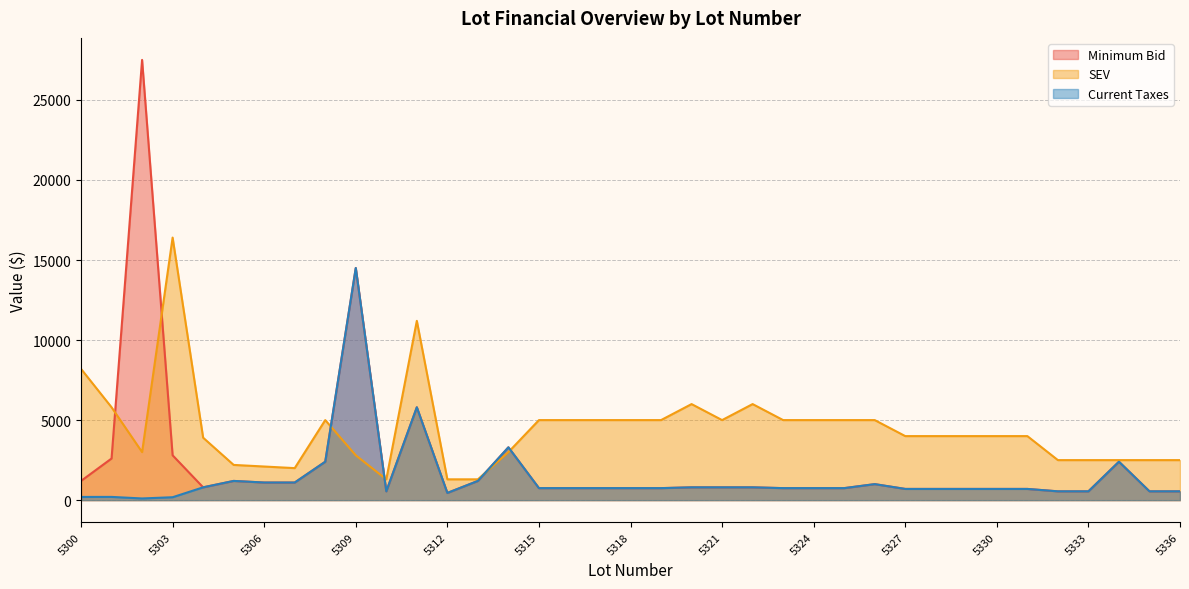

Which category has the highest value in the SEV series?

5303